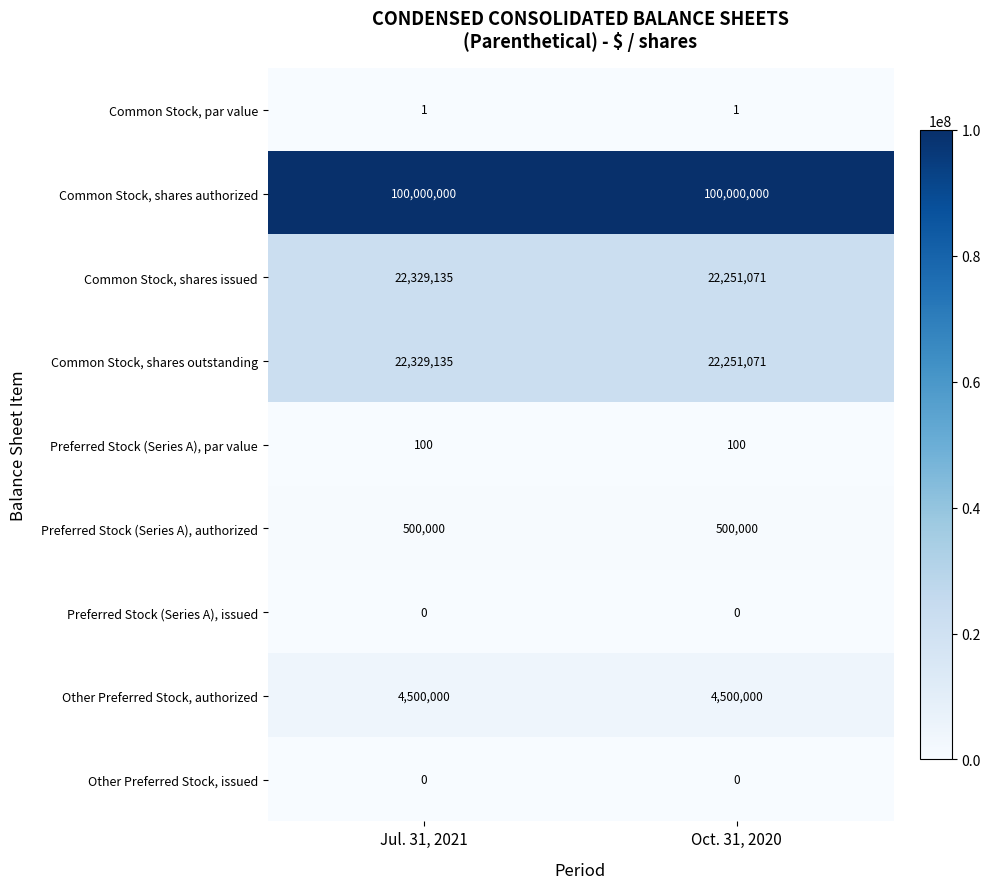

What is the lowest value of the Common Stock, shares authorized series?

100000000